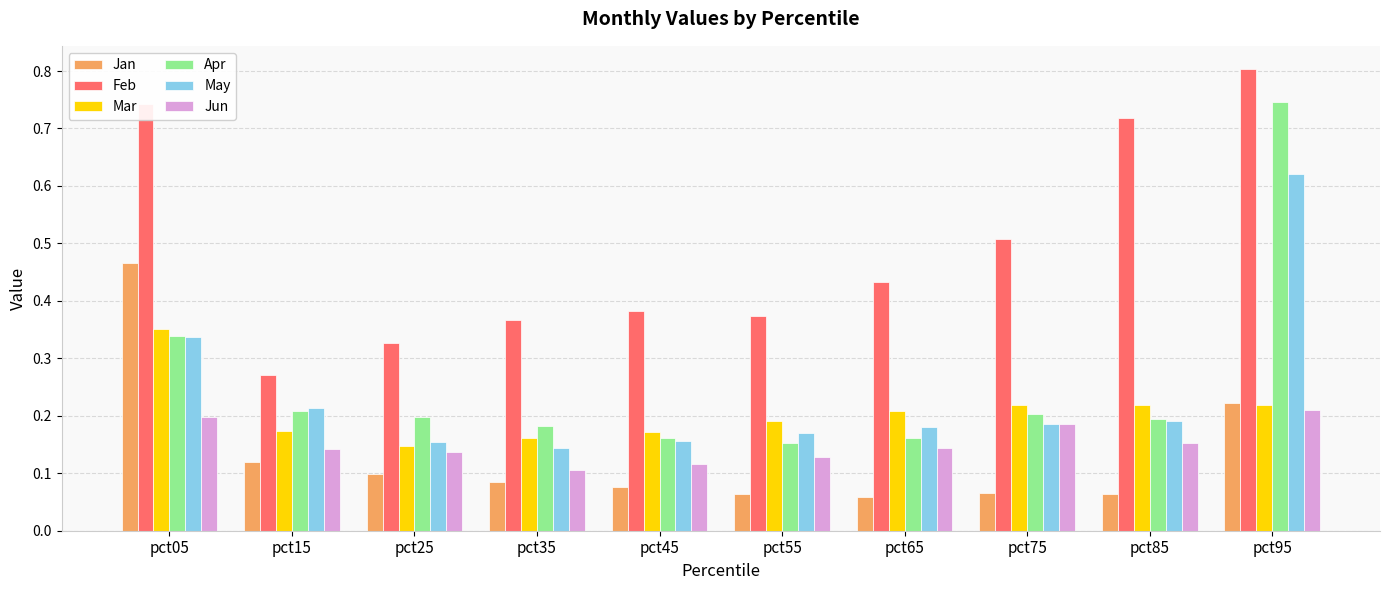

What is the total value across all series at pct45?

1.1